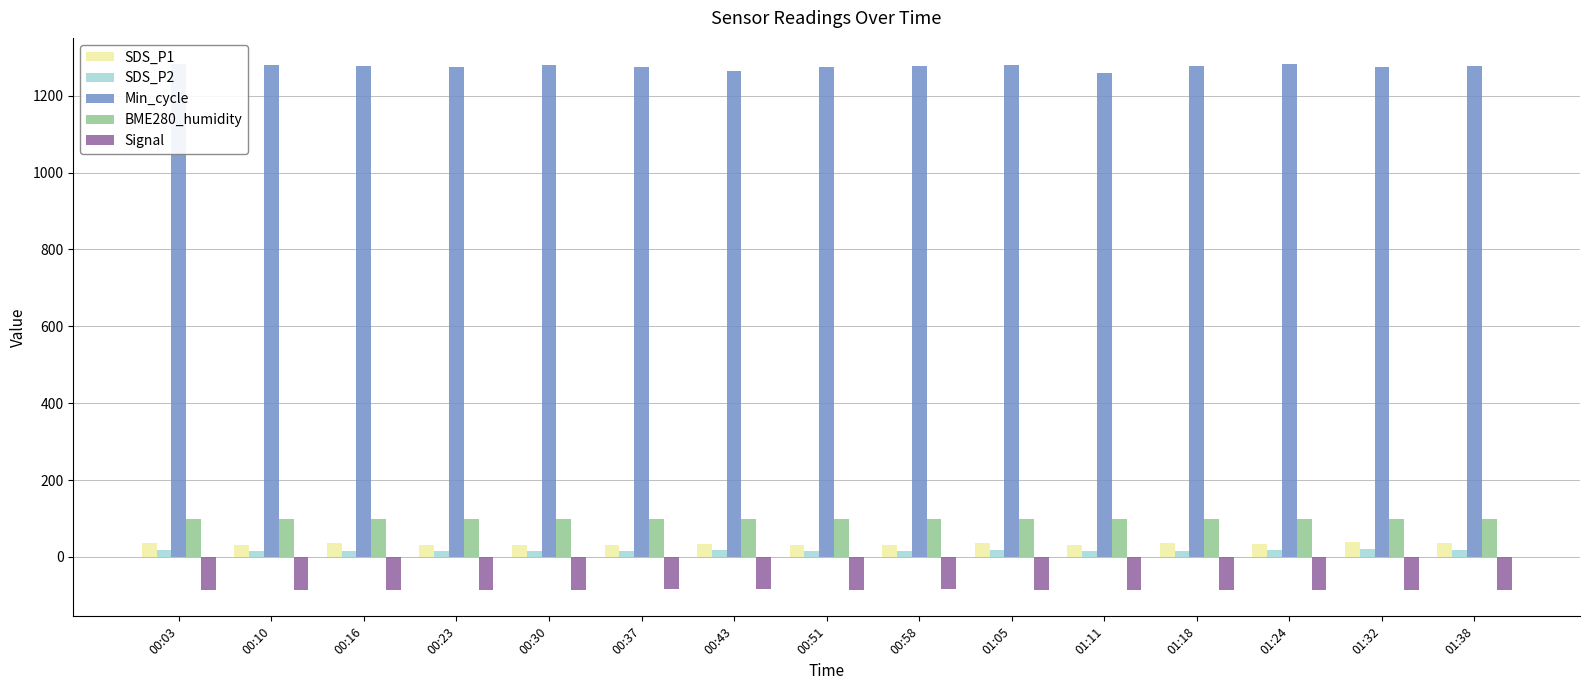

The value of BME280_humidity at 00:03 is 46.5. True or false?

False